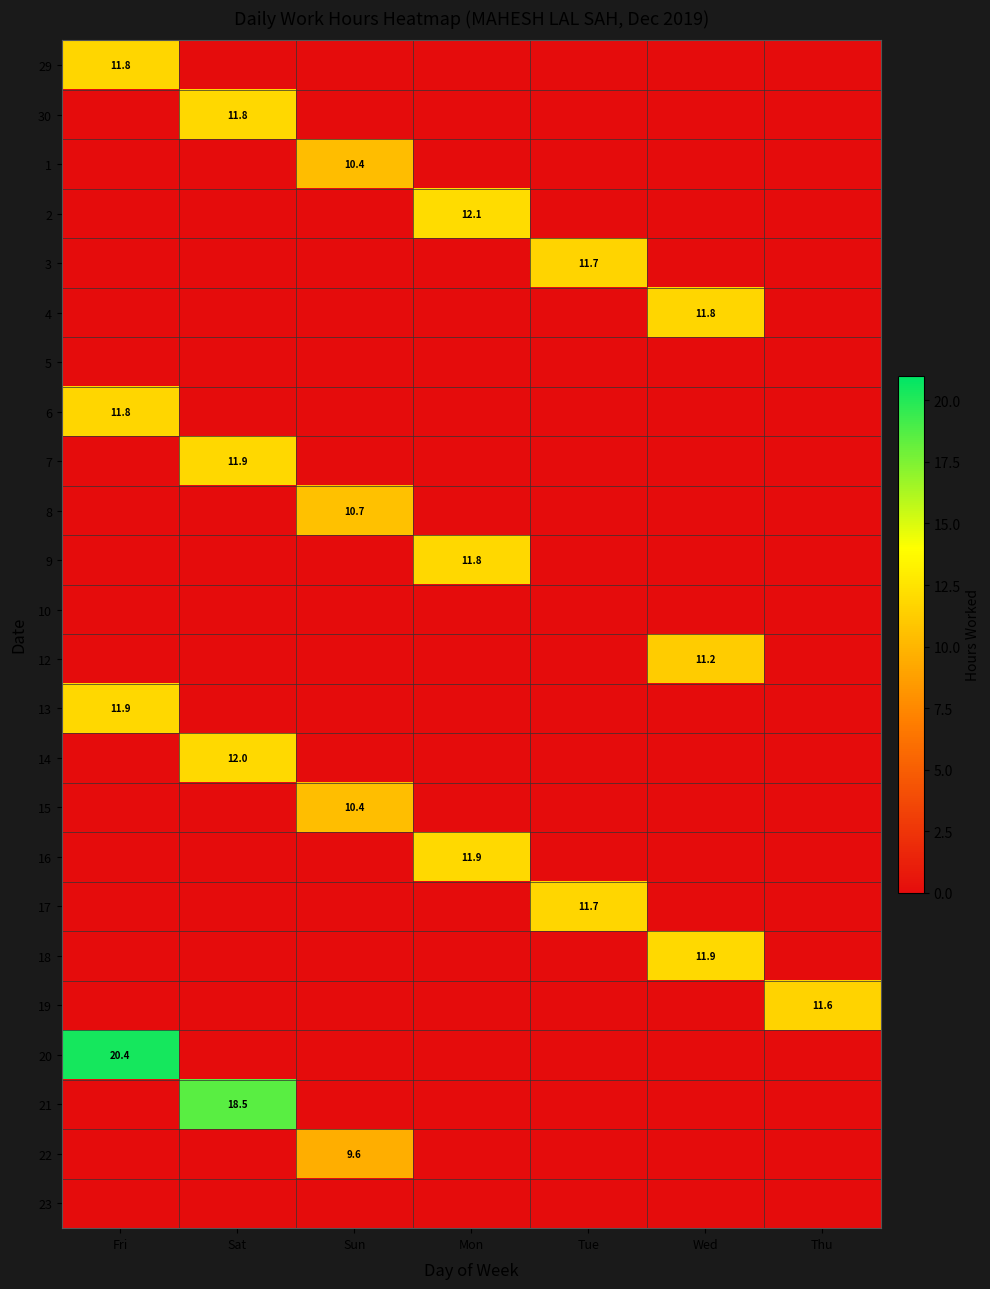

The value of 18 at Sun is 0.0. True or false?

True